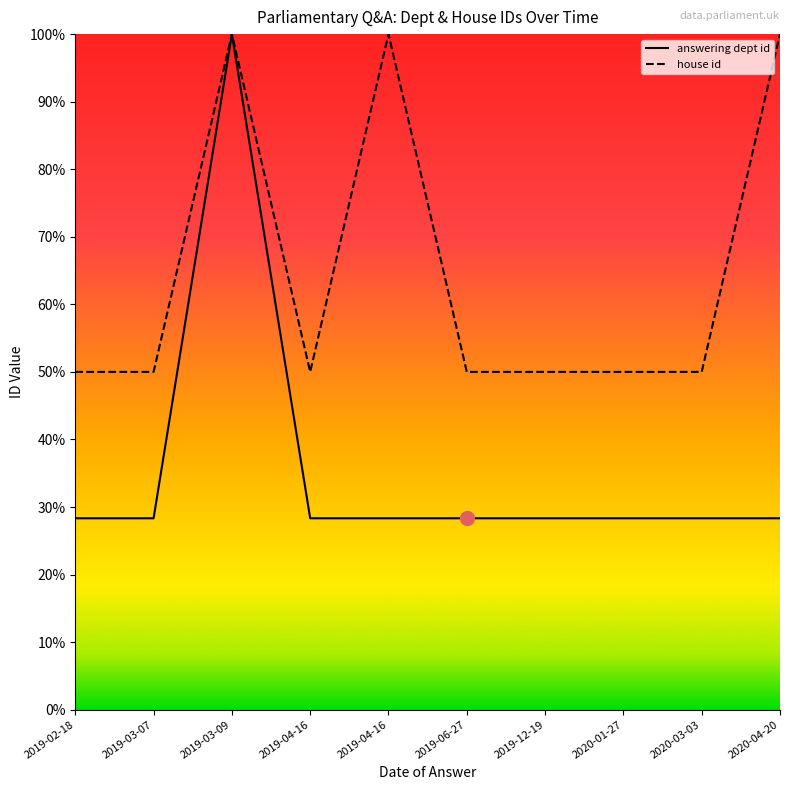

Which series changed the most between 2019-04-16 and 2019-12-19?

house id